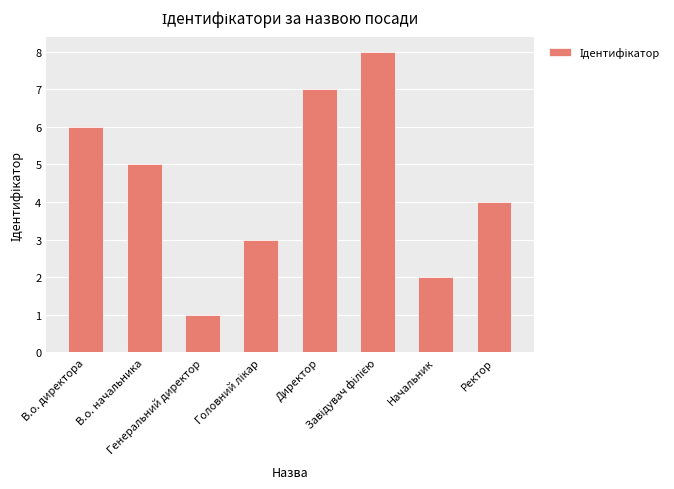

Which label corresponds to the smallest value in the chart?

Генеральний директор